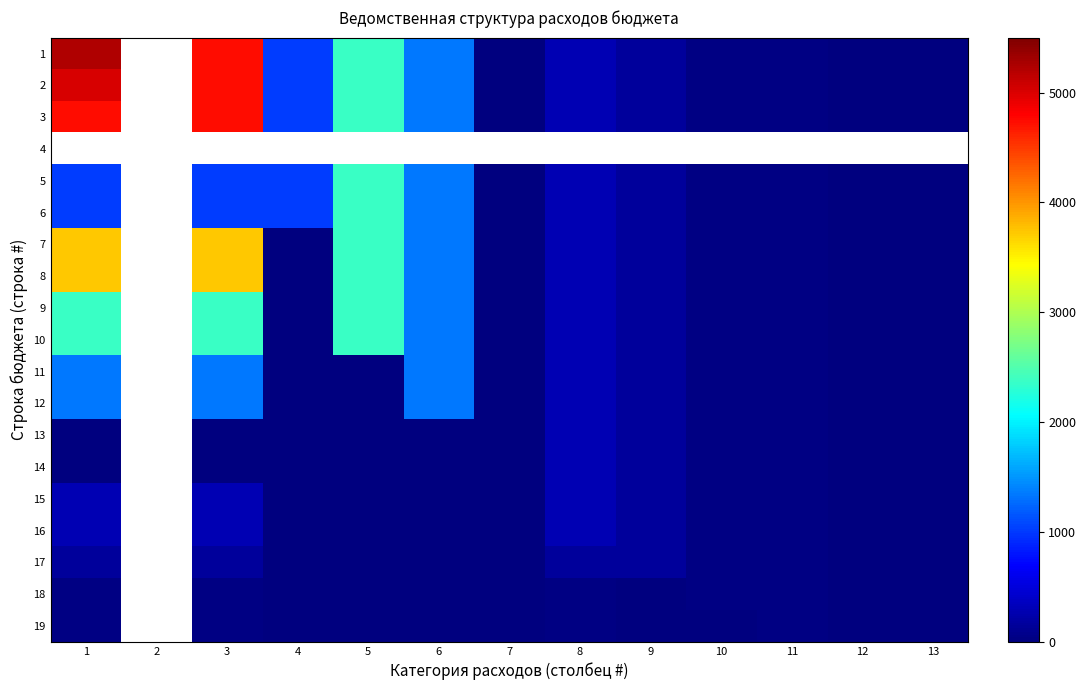

Which series has the widest spread of values?

1